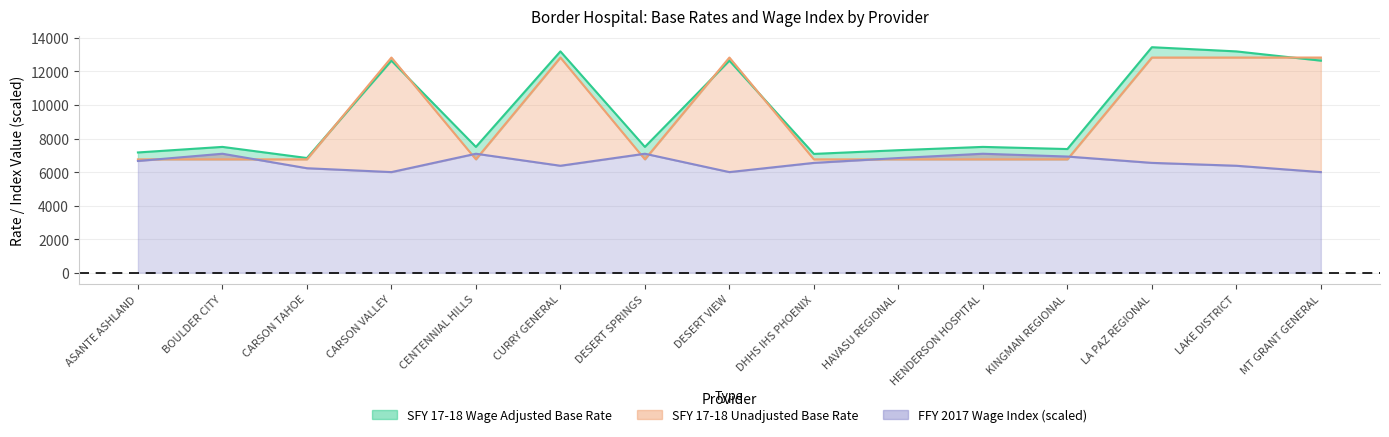

What is the sum of all SFY 17-18 Wage Adjusted Base Rate values?

143571.0